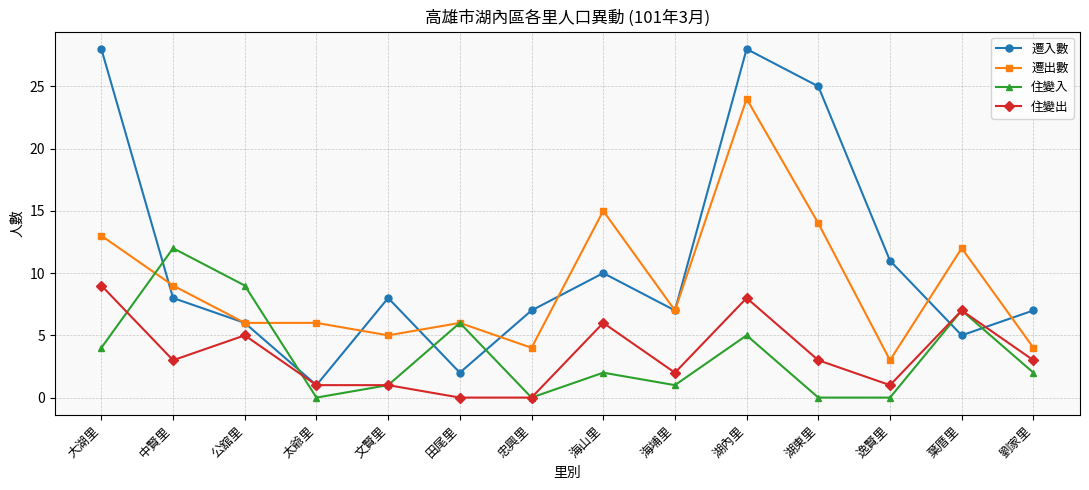

The 遷出數 series shows 14 at 中賢里. True or false?

False